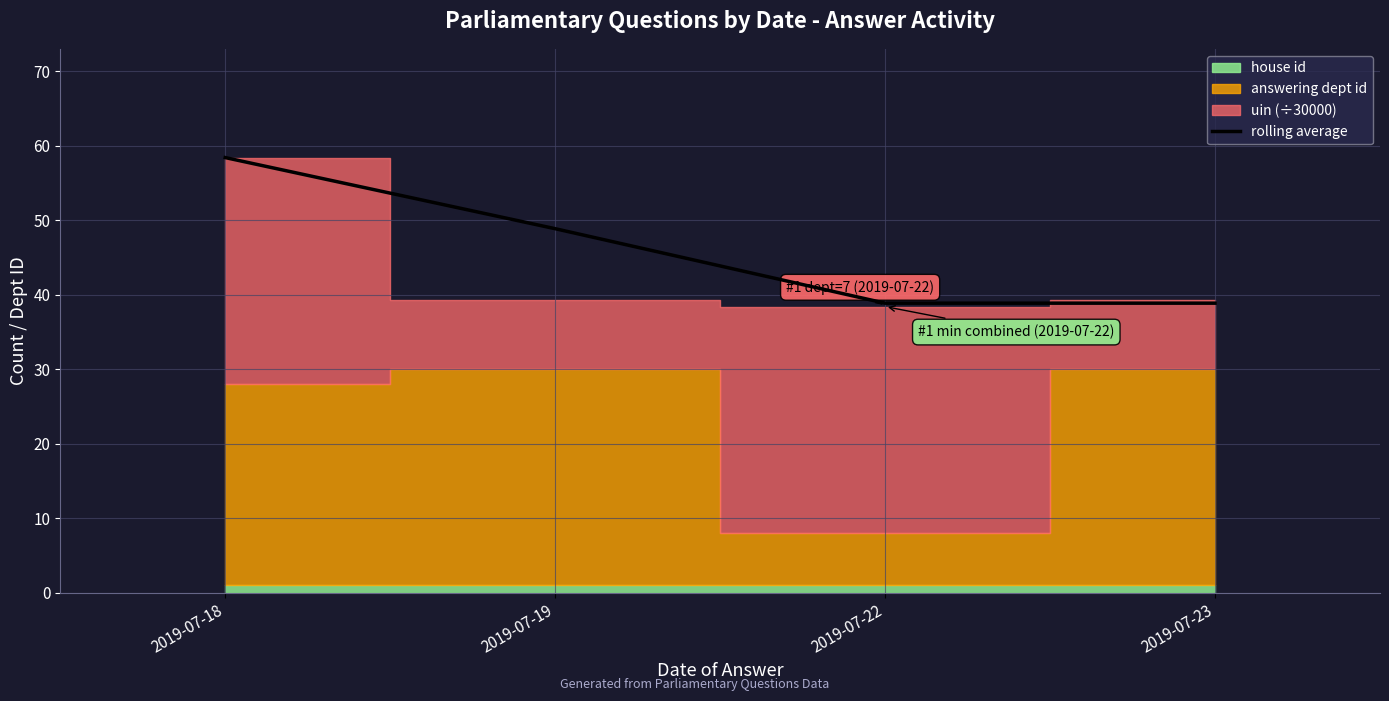

What is the value of the 1st point from the left?

58.4